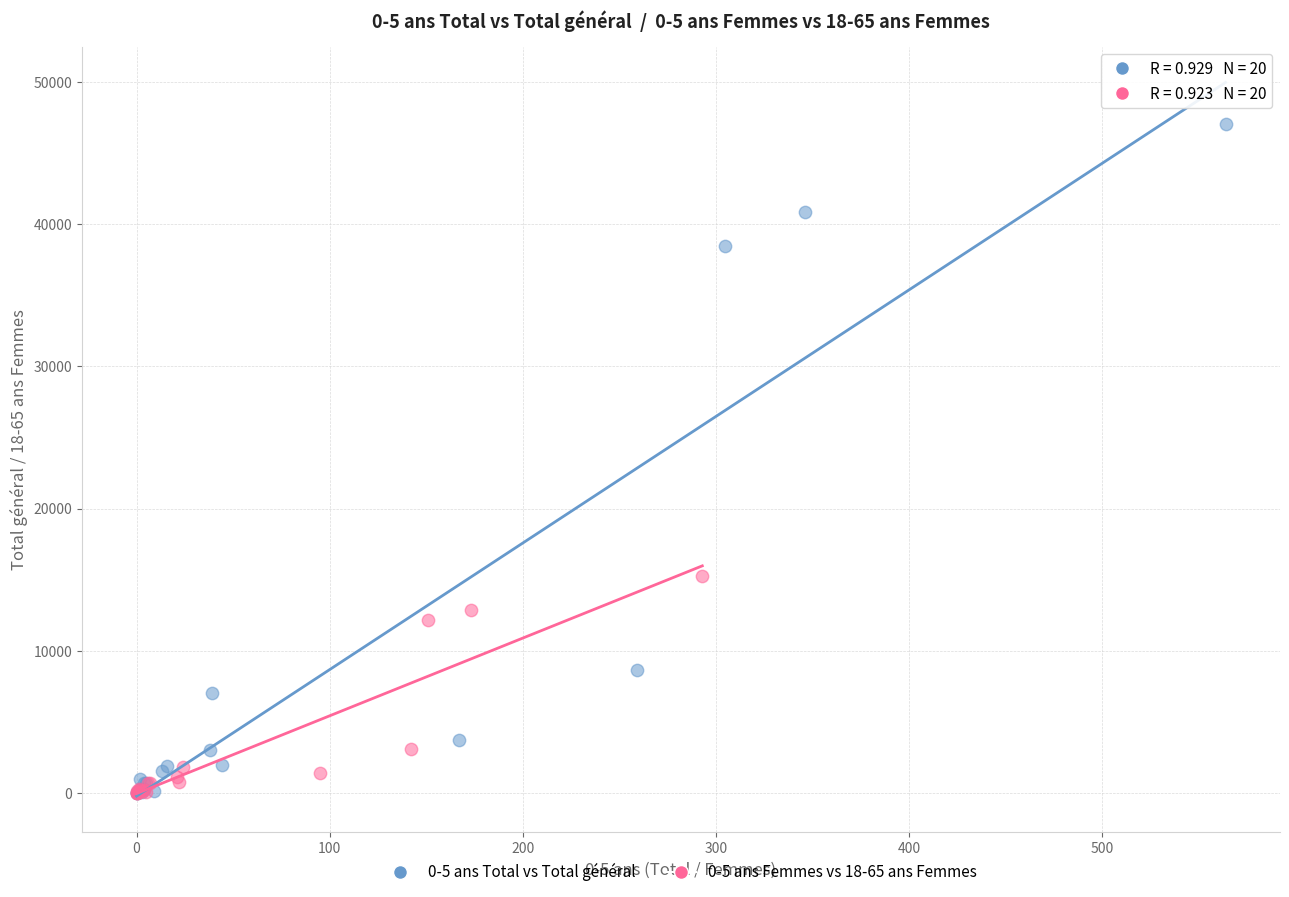

Which series contains the highest Y value?

0-5 ans Total vs Total général